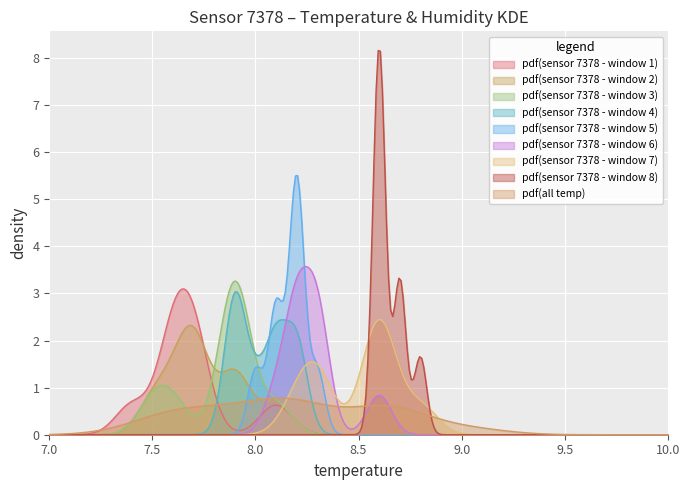

What is the maximum value for pdf(sensor 7378 - window 2)?

2.3